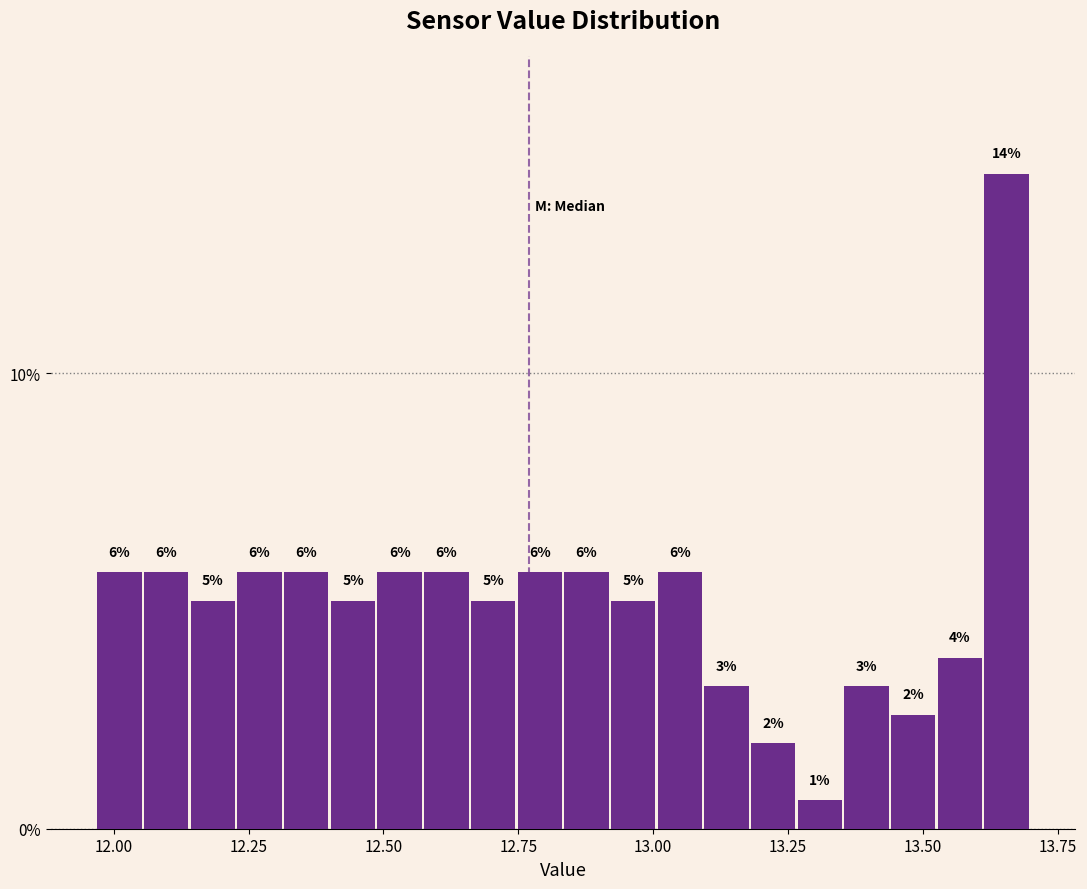

Around what value on the x-axis is the tallest bar? Give the approximate position of its centre, as read against the axis.

13.65